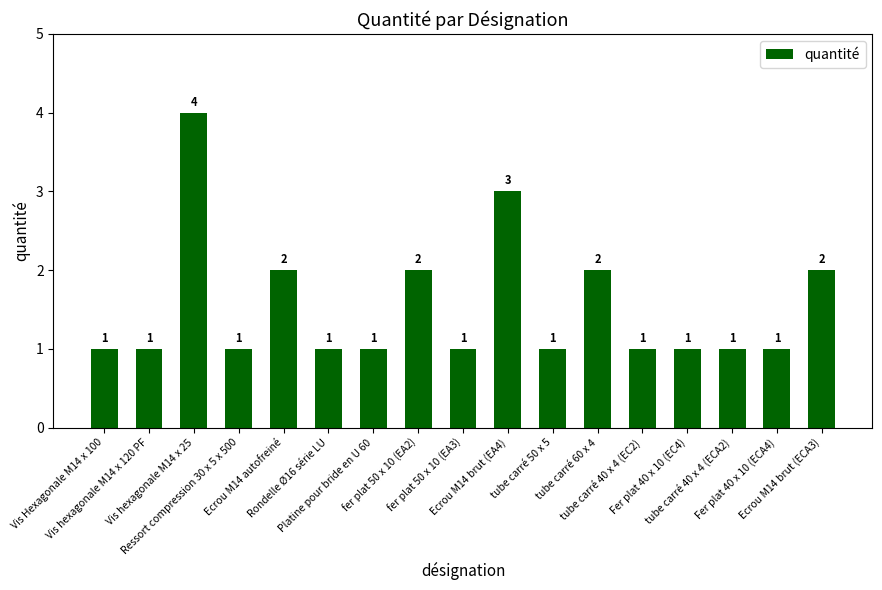

Read the value at Ecrou M14 brut (ECA3).

2